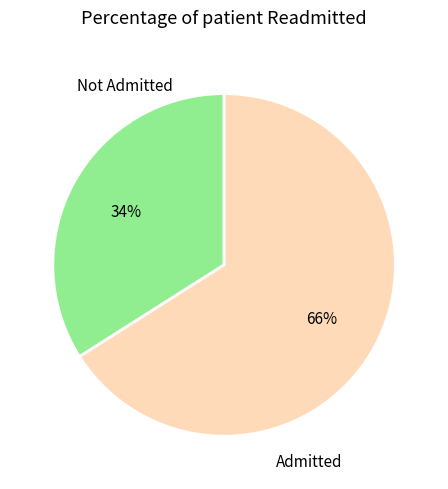

Do Not Admitted and Admitted together represent more than half of the pie?

Yes